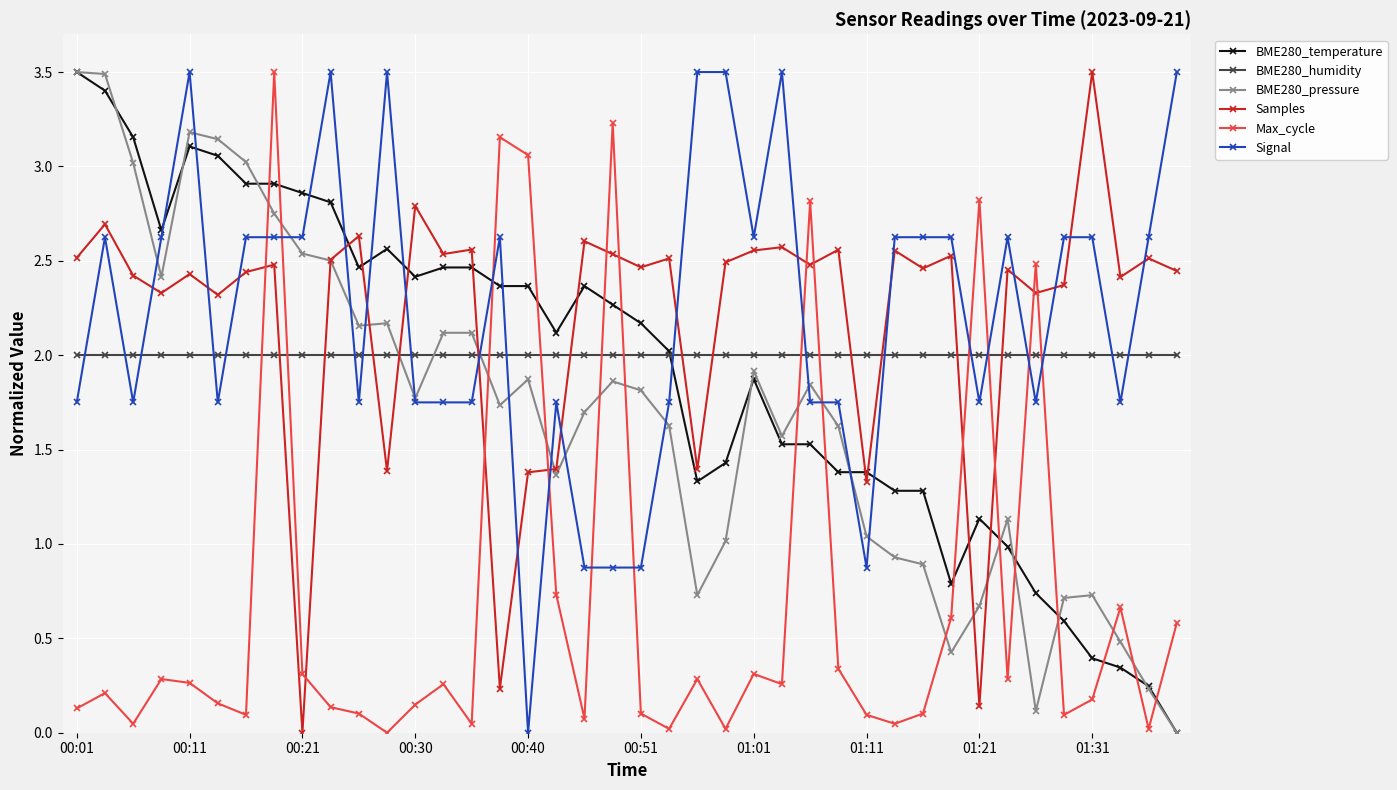

After their last crossing, which series has the higher values: BME280_humidity or Samples?

Samples